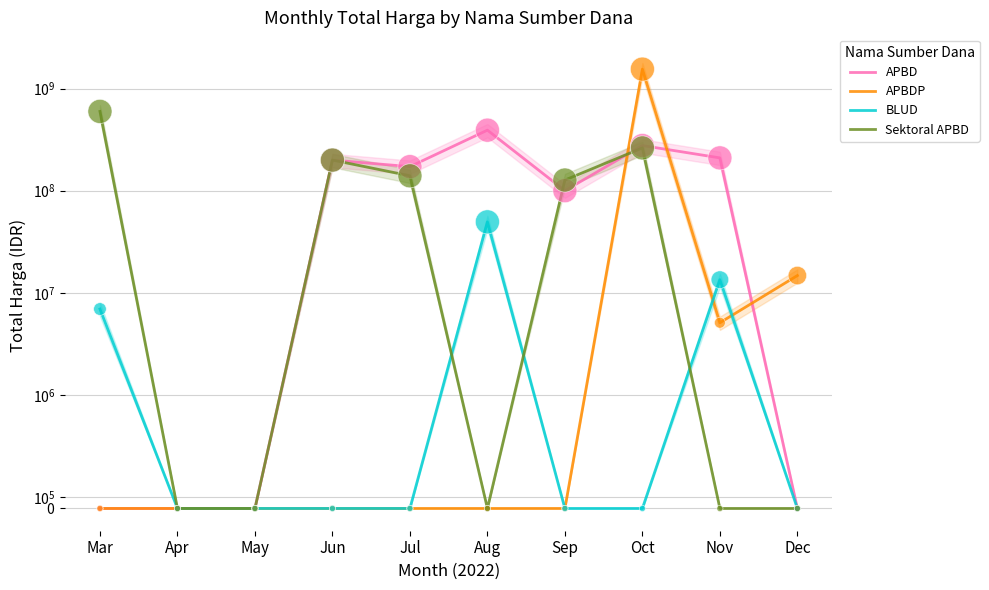

At how many categories does at least one series exceed 1495337517?

1